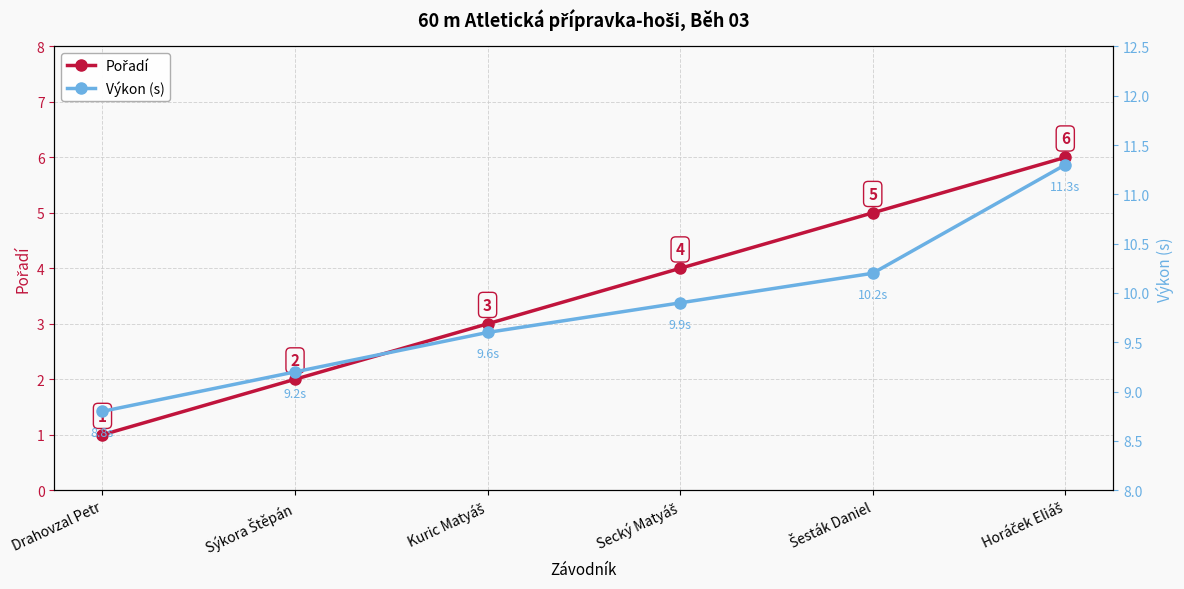

What position from the left is Šesták Daniel?

5